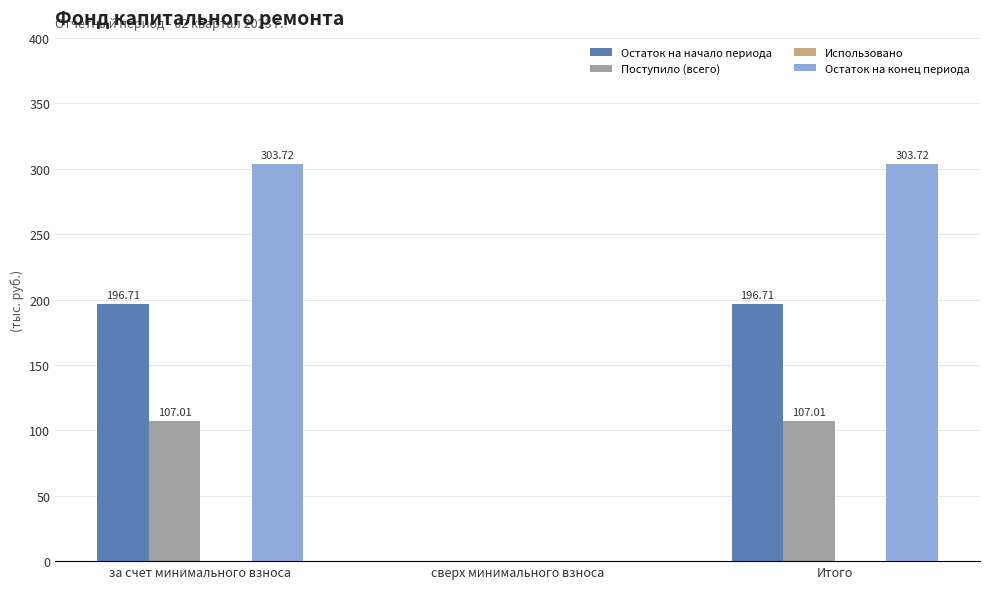

What is the maximum value for Остаток на конец периода?

303.7